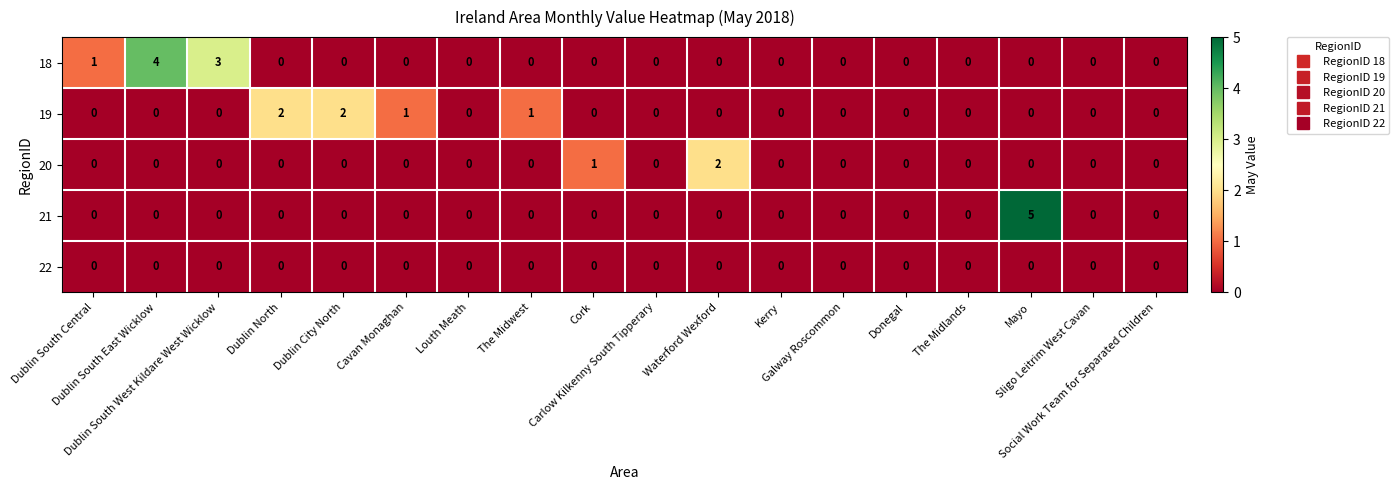

Which series has the largest total across all categories?

18